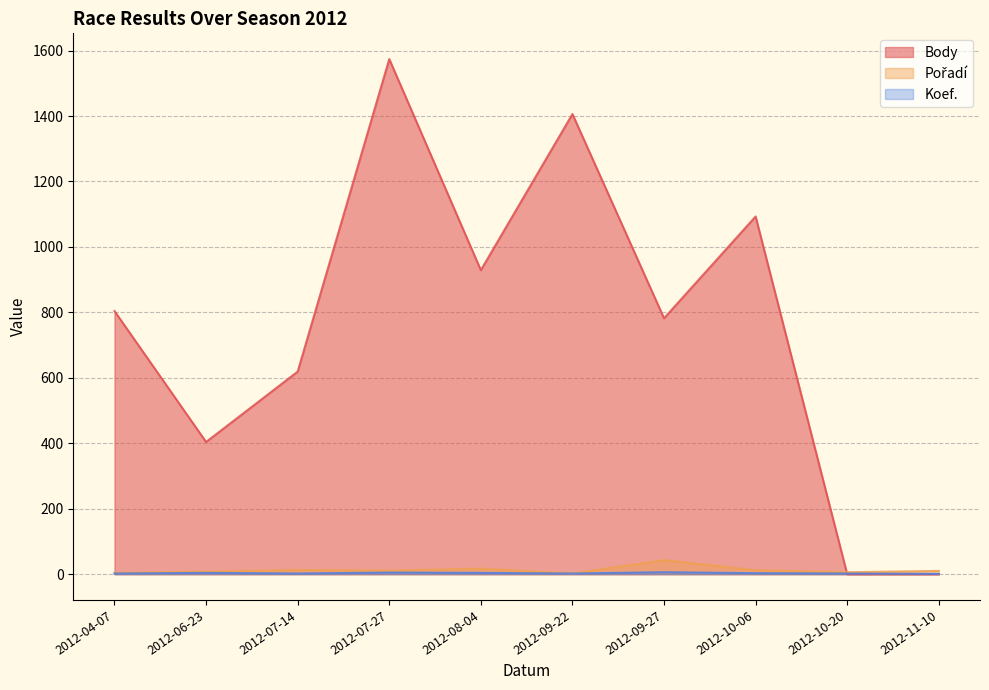

How many data points in Pořadí are above 11?

4